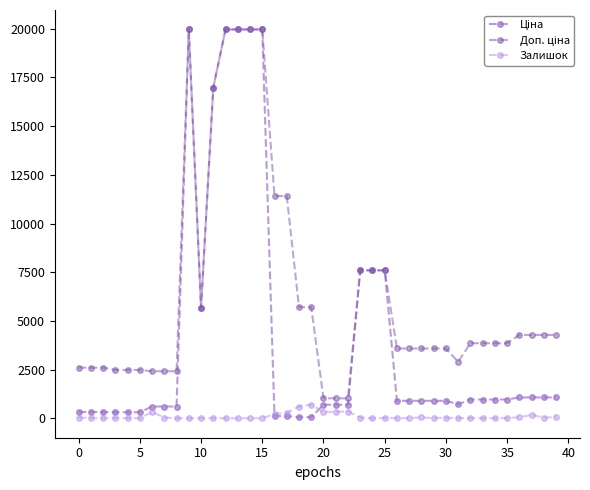

True or false: Залишок has more than 2 interior local peaks.

True